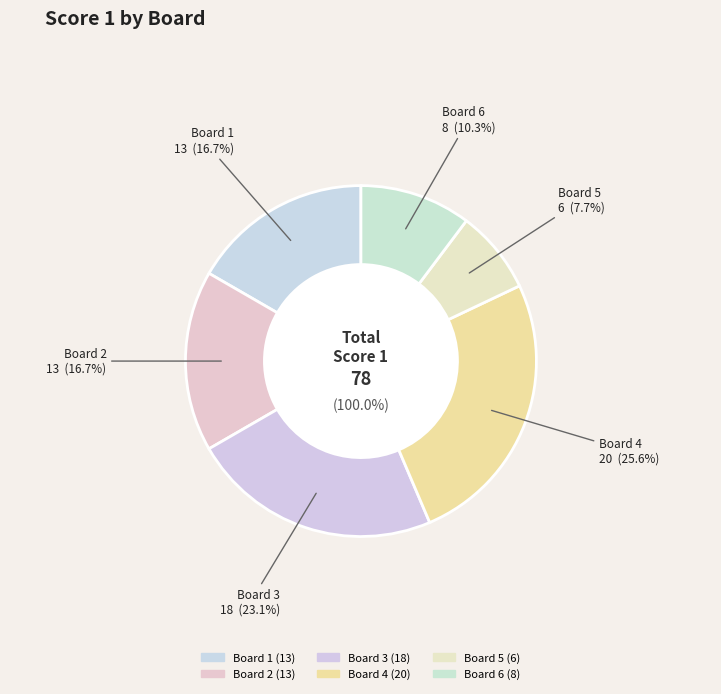

Count the number of slices in the pie.

6